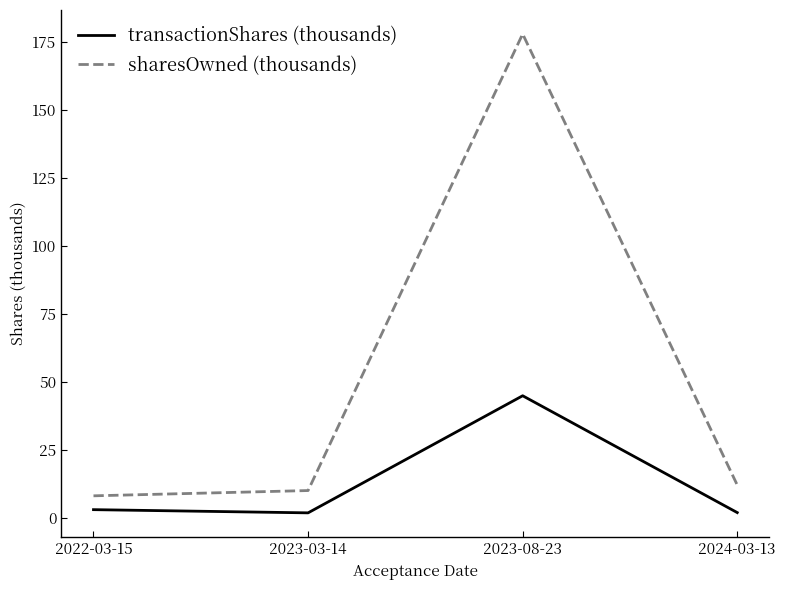

True or false: sharesOwned (thousands) and transactionShares (thousands) intersect in this chart.

False